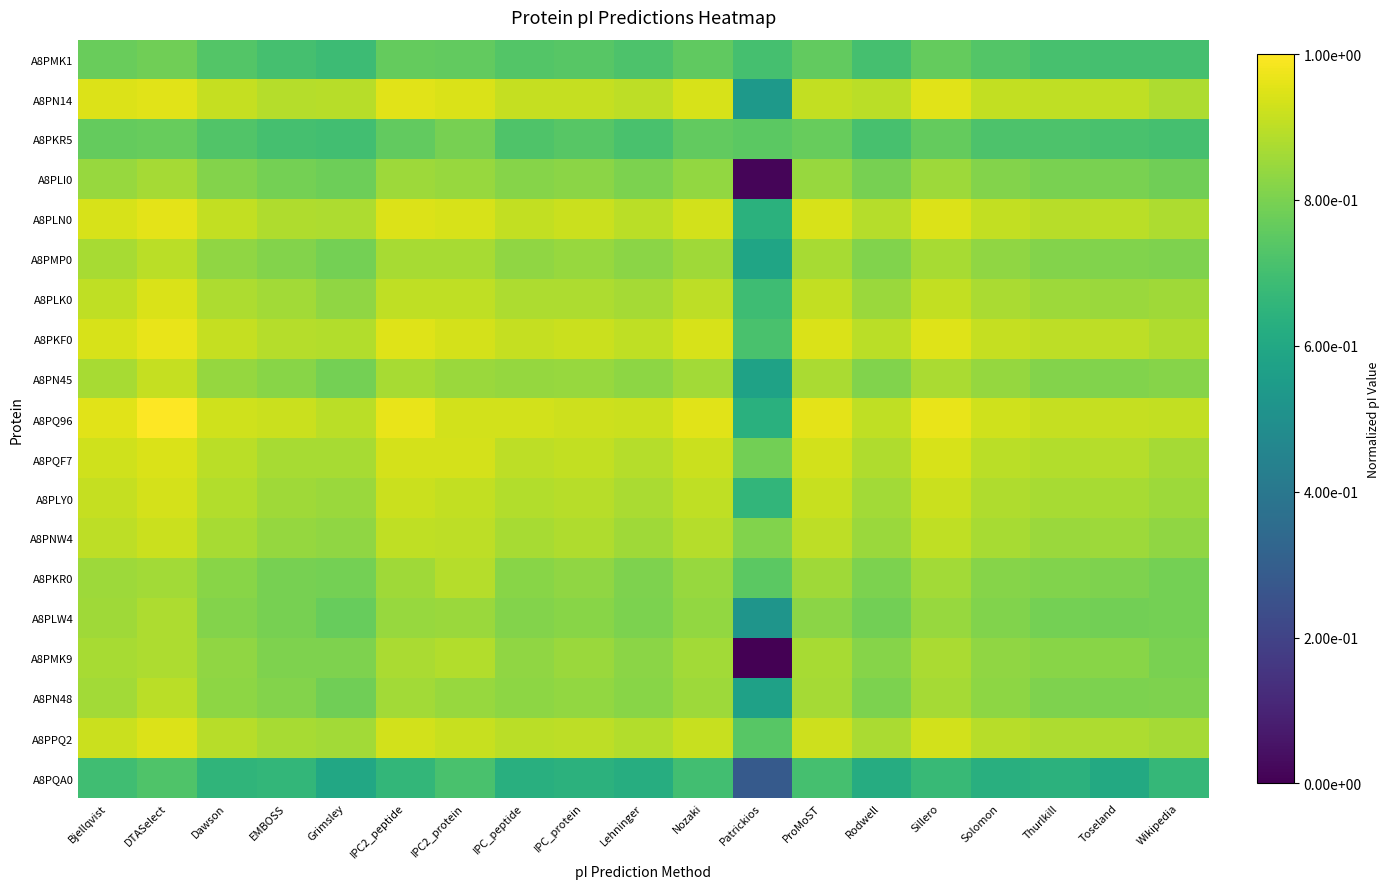

How many distinct data groups are displayed?

19